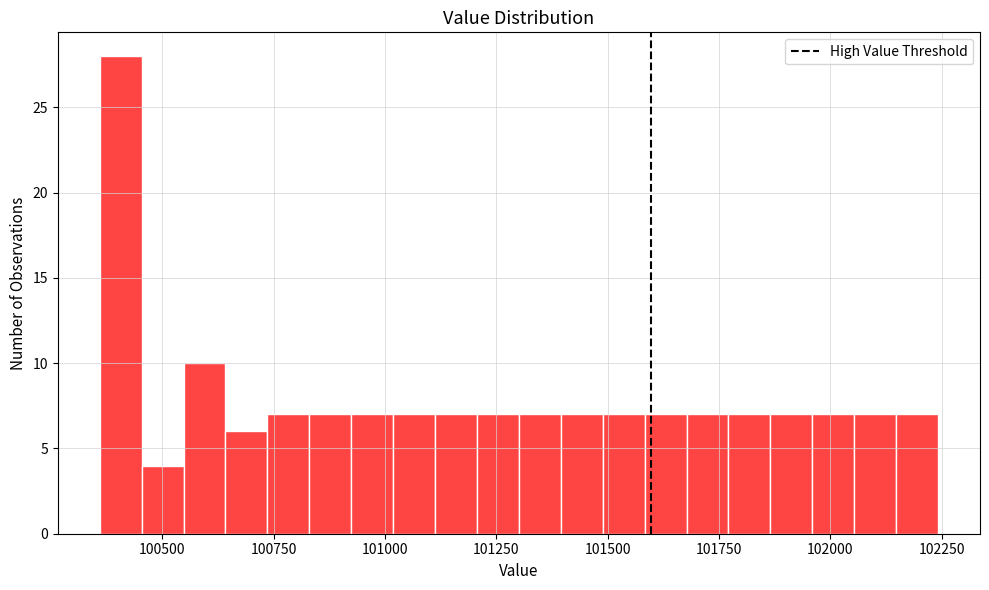

Around what value on the x-axis is the tallest bar? Give the approximate position of its centre, as read against the axis.

100400